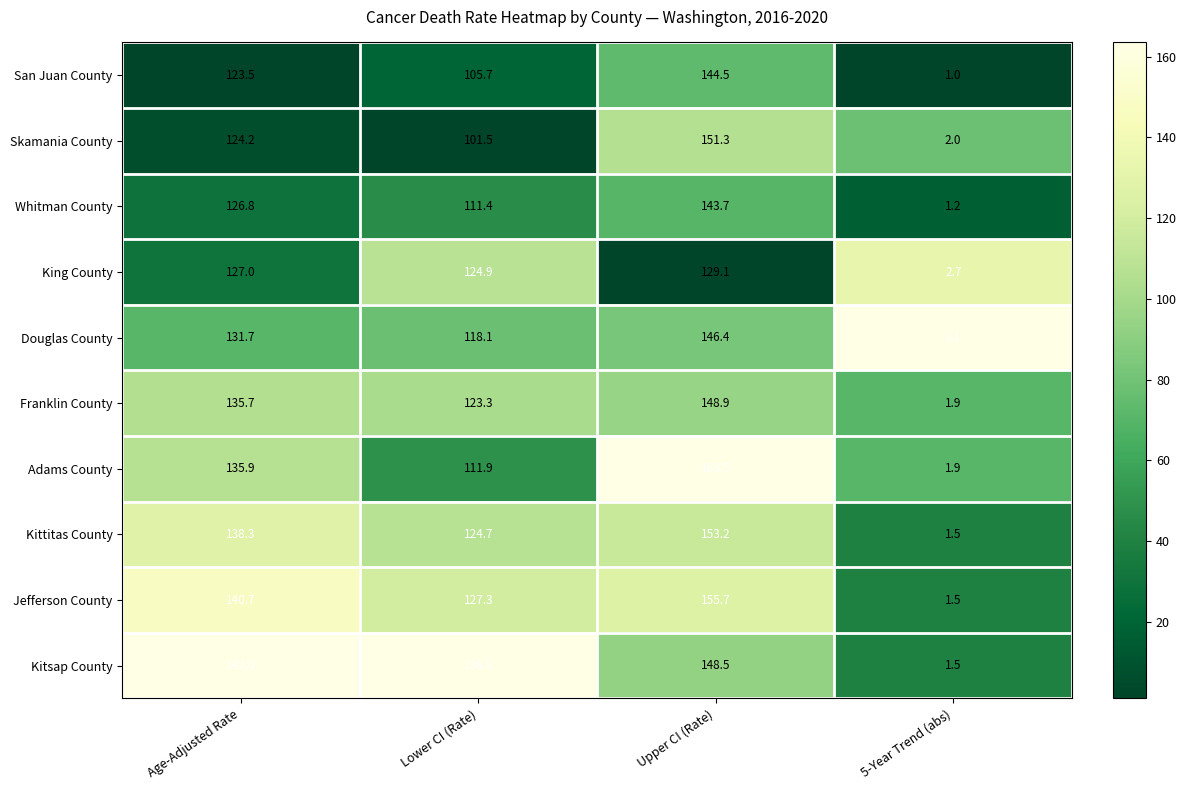

Where is Kitsap County nearest to the value 75?

Lower CI (Rate)